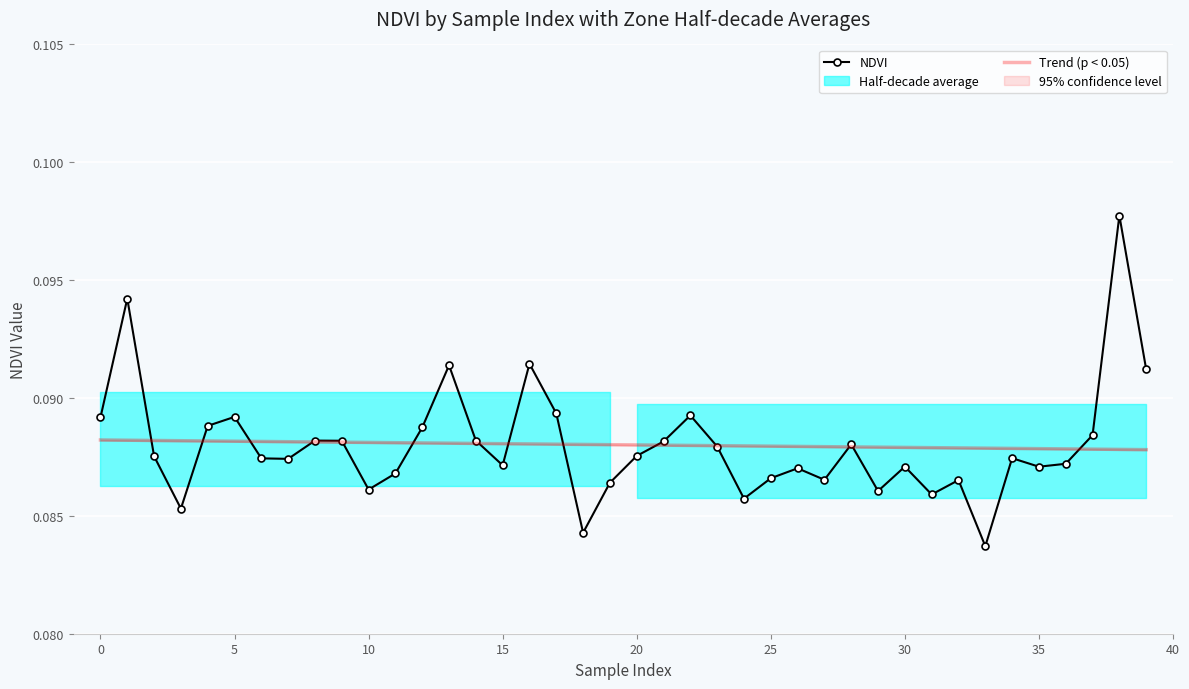

How many Trend (p < 0.05) values are between 0 and 1?

40